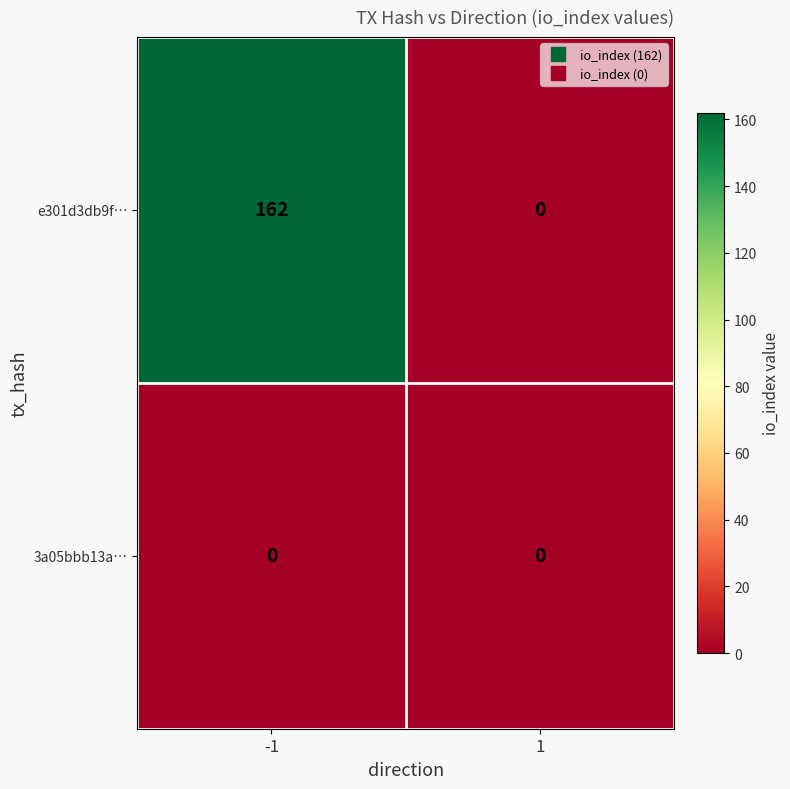

Reading right to left, list all the values displayed in this chart.

e301d3db9f…: 1=0	-1=162
3a05bbb13a…: 1=0	-1=0